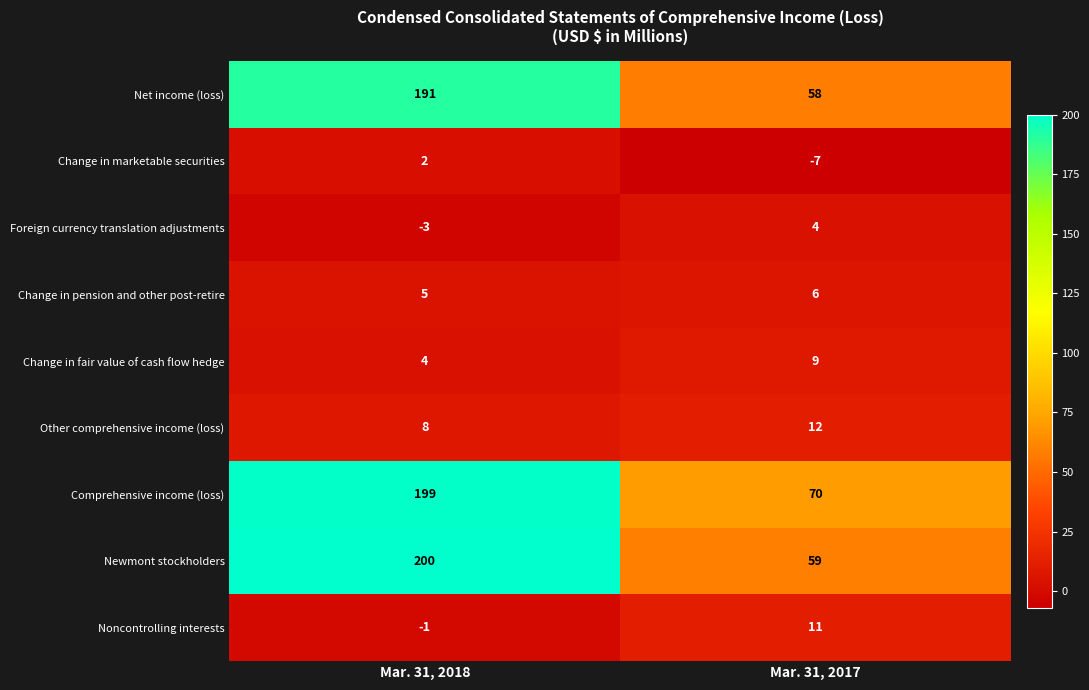

What is the highest value of the Change in pension and other post-retire series?

6